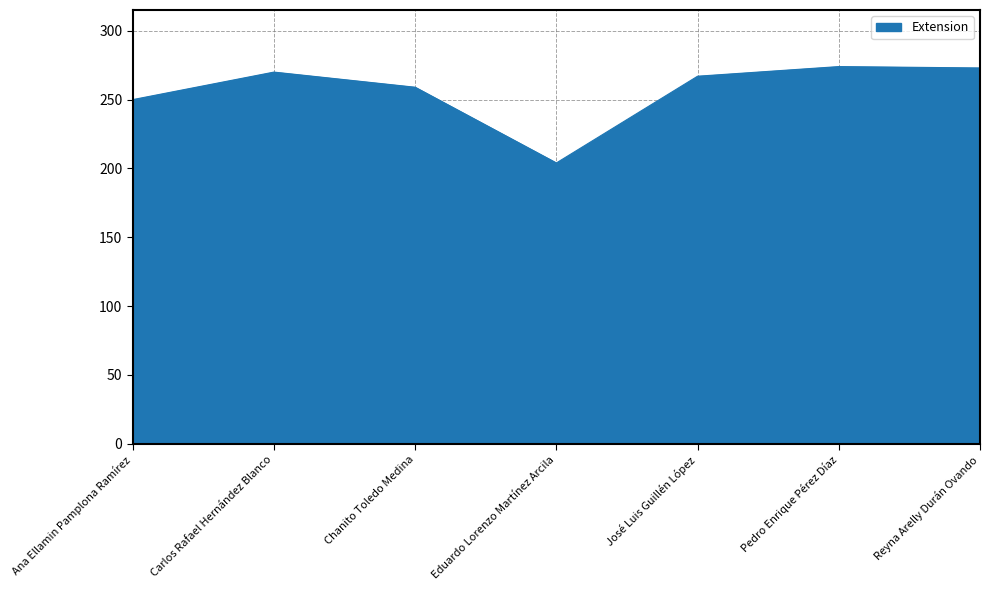

True or false: the data shows 267 at José Luis Guillén López.

True